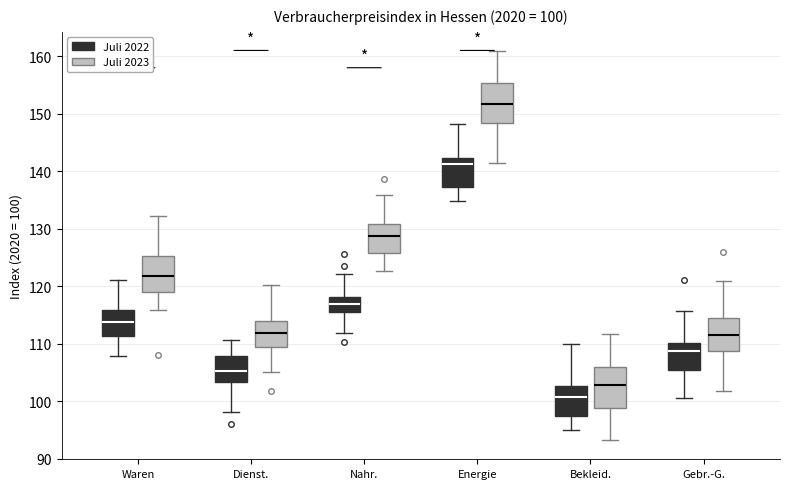

Which box's median line is the lowest?

Bekleid. (Juli 2022)